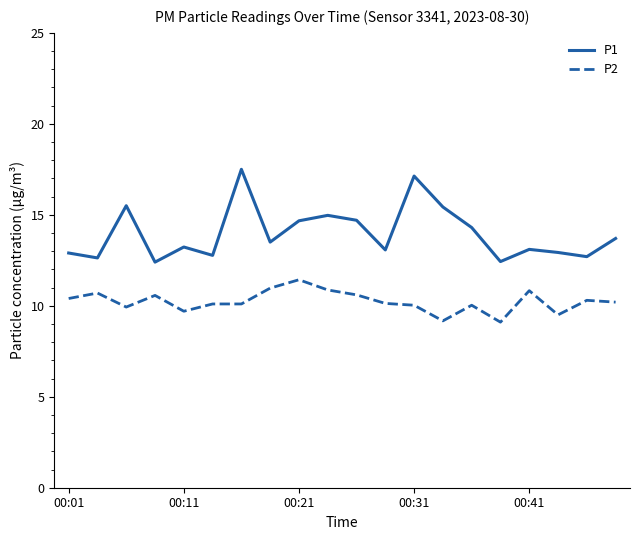

What is the difference between the maximum and minimum values in the P2 series?

2.3